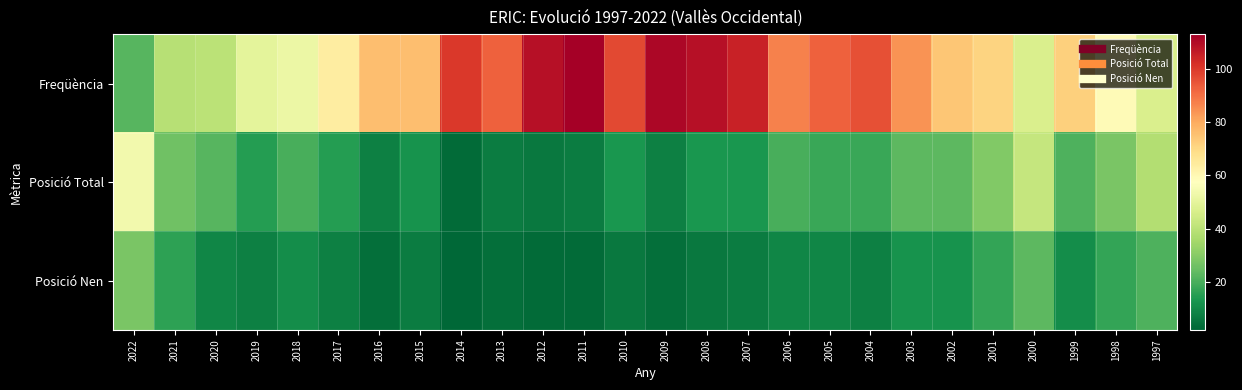

Reading left to right, transcribe all the data shown in this chart.

Freqüència: 2022=22	2021=39	2020=40	2019=50	2018=52	2017=64	2016=76	2015=76	2014=100	2013=93	2012=109	2011=113	2010=97	2009=111	2008=109	2007=105	2006=87	2005=93	2004=96	2003=84	2002=74	2001=71	2000=47	1999=72	1998=59	1997=47
Posició Total: 2022=54	2021=26	2020=22	2019=15	2018=20	2017=15	2016=8	2015=12	2014=3	2013=7	2012=6	2011=7	2010=13	2009=8	2008=13	2007=13	2006=20	2005=18	2004=18	2003=23	2002=23	2001=29	2000=42	1999=21	1998=28	1997=38
Posició Nen: 2022=28	2021=16	2020=9	2019=8	2018=11	2017=8	2016=4	2015=7	2014=2	2013=4	2012=3	2011=3	2010=6	2009=4	2008=6	2007=7	2006=9	2005=9	2004=8	2003=12	2002=12	2001=17	2000=23	1999=11	1998=17	1997=21